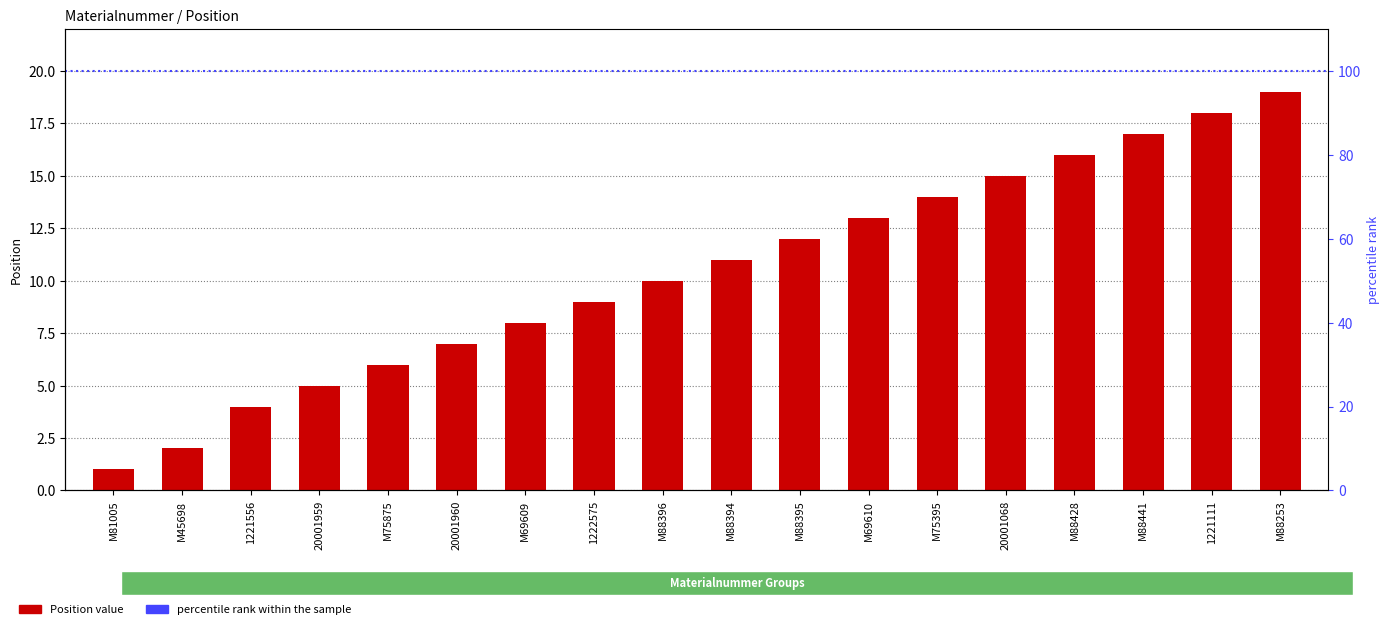

Rank the categories by value from highest to lowest.

M88253, 1221111, M88441, M88428, 20001068, M75395, M69610, M88395, M88394, M88396, 1222575, M69609, 20001960, M75875, 20001959, 1221556, M45698, M81005